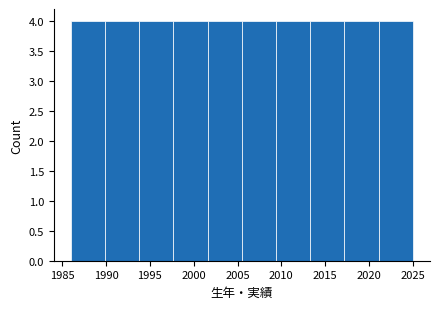

Reading left to right, list every bar in this chart as the range it spans on the x-axis followed by its height. Neither the bar edges nor the heights are printed on the chart, so give them approximately, as read against the axes.

1986.0 to 1989.9: 4
1989.9 to 1993.8: 4
1993.8 to 1997.7: 4
1997.7 to 2001.6: 4
2001.6 to 2005.5: 4
2005.5 to 2009.4: 4
2009.4 to 2013.3: 4
2013.3 to 2017.2: 4
2017.2 to 2021.1: 4
2021.1 to 2025.0: 4